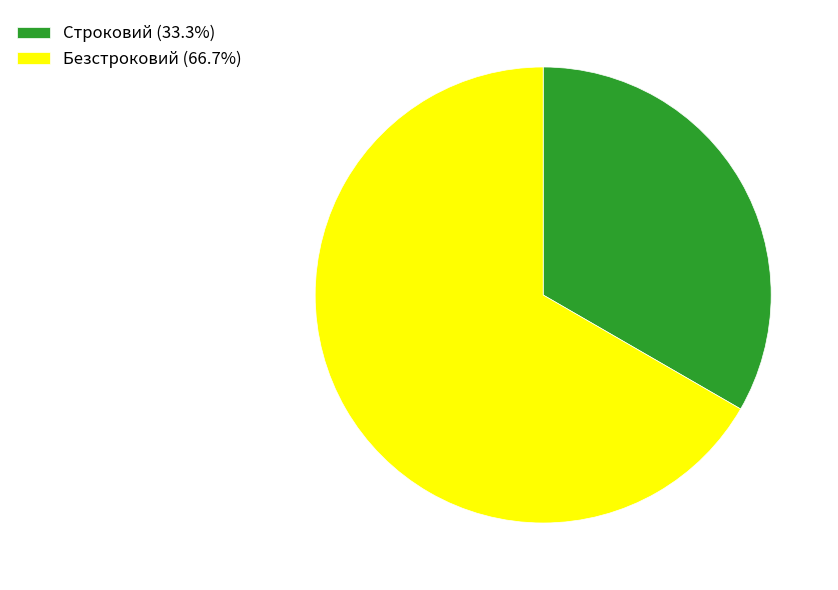

How many segments does this pie chart have?

2